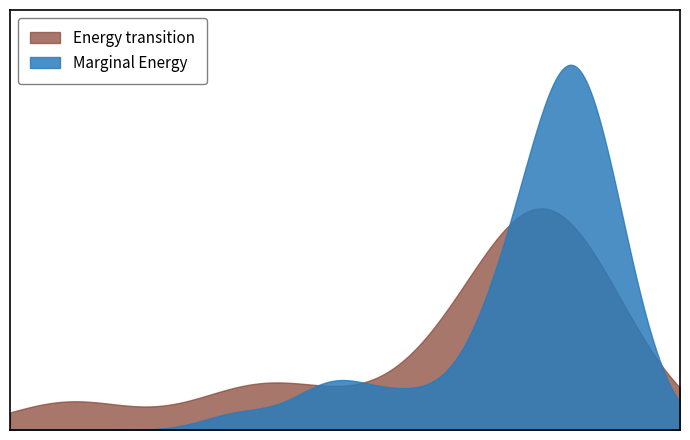

At which category is the sum across all series the highest?

39